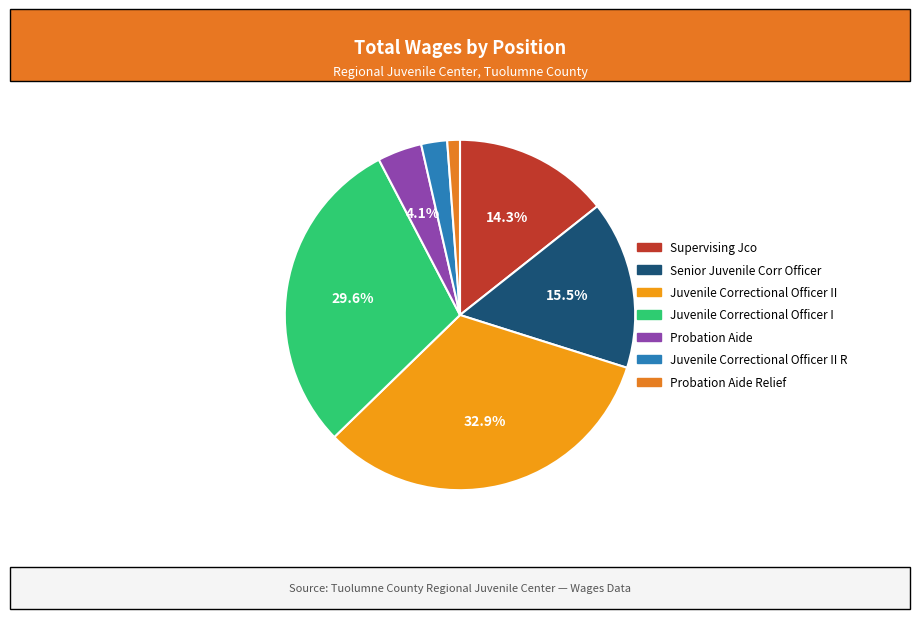

How many slices are in this pie chart?

7